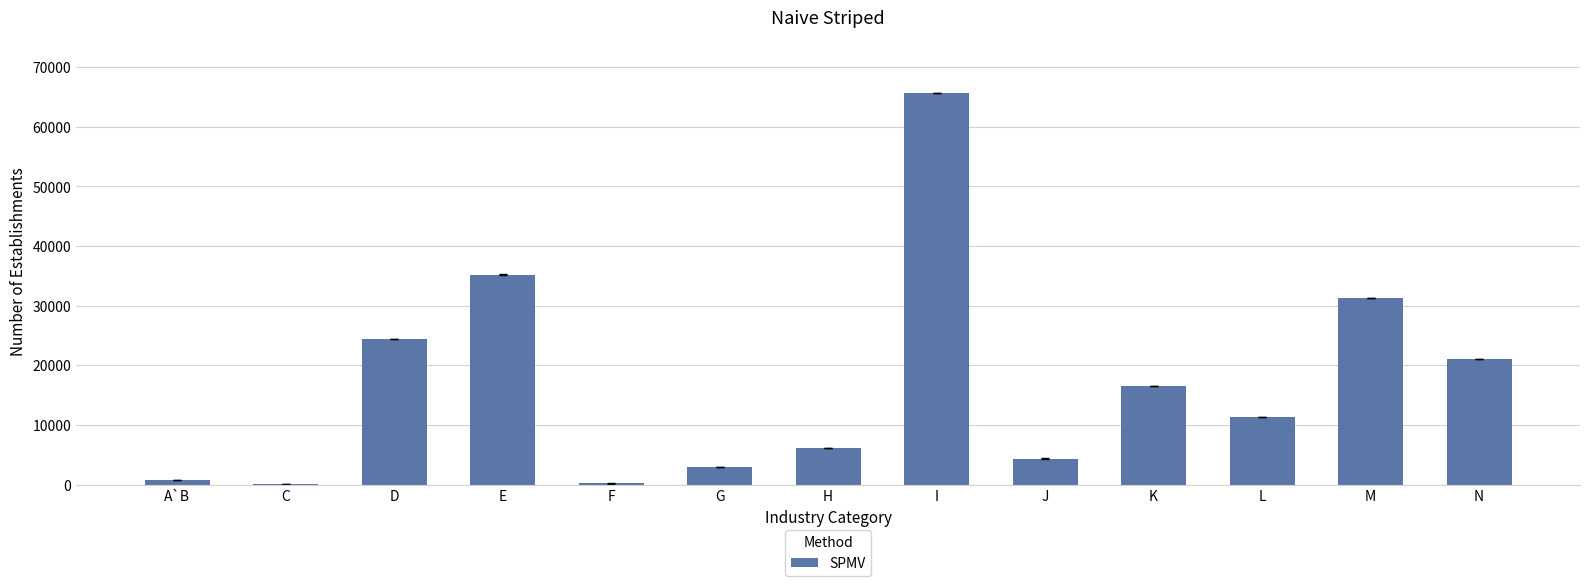

What is the sum of the values at K and N?

37503